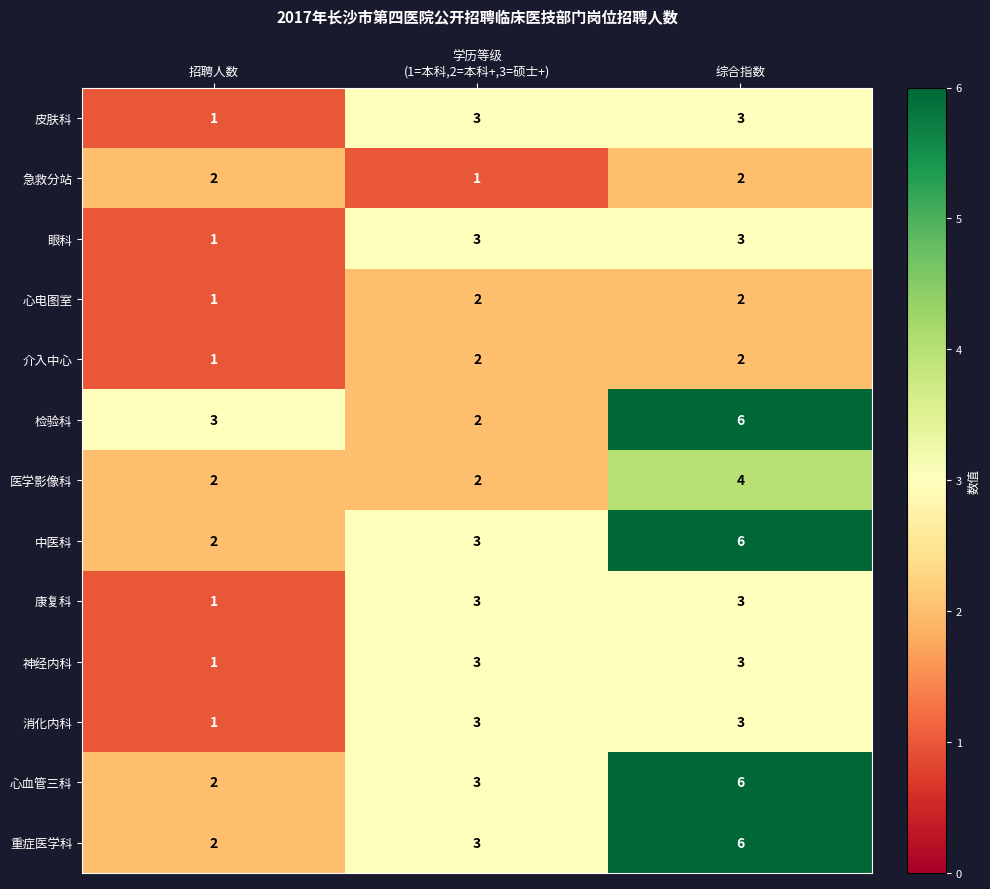

How many 中医科 values are between 2 and 6?

3